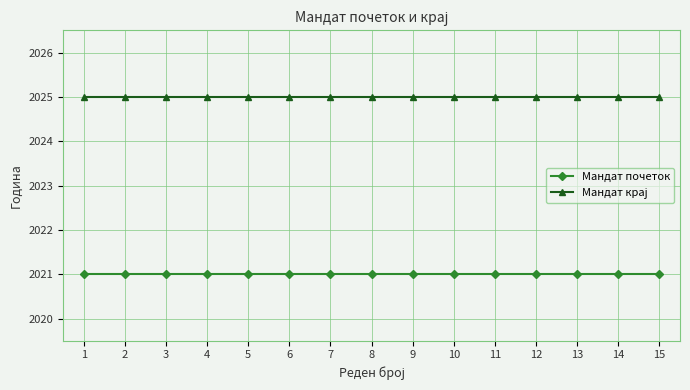

What is the minimum value for Мандат почеток?

2021